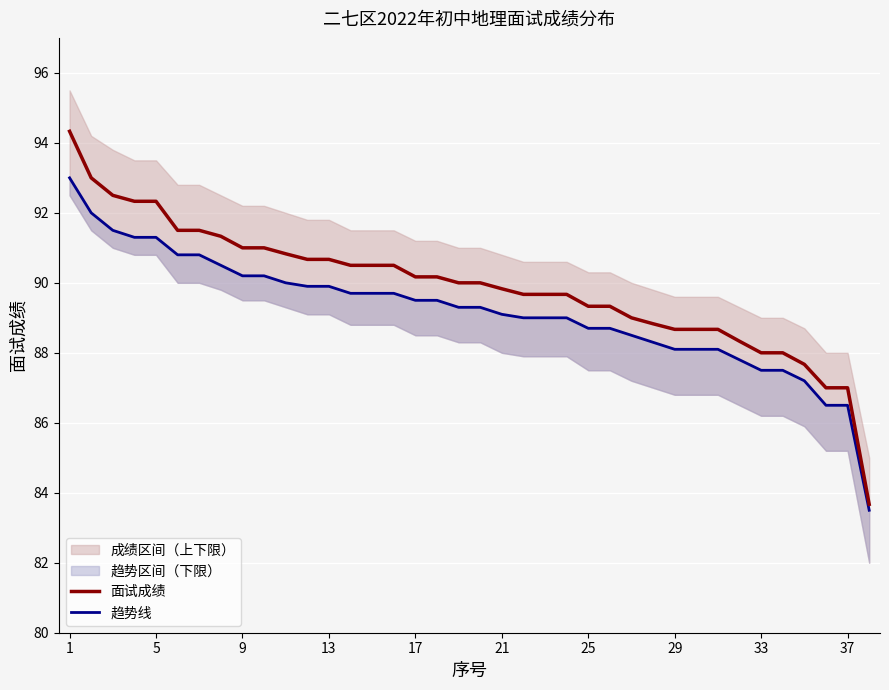

What is the minimum value for 面试成绩?

83.7